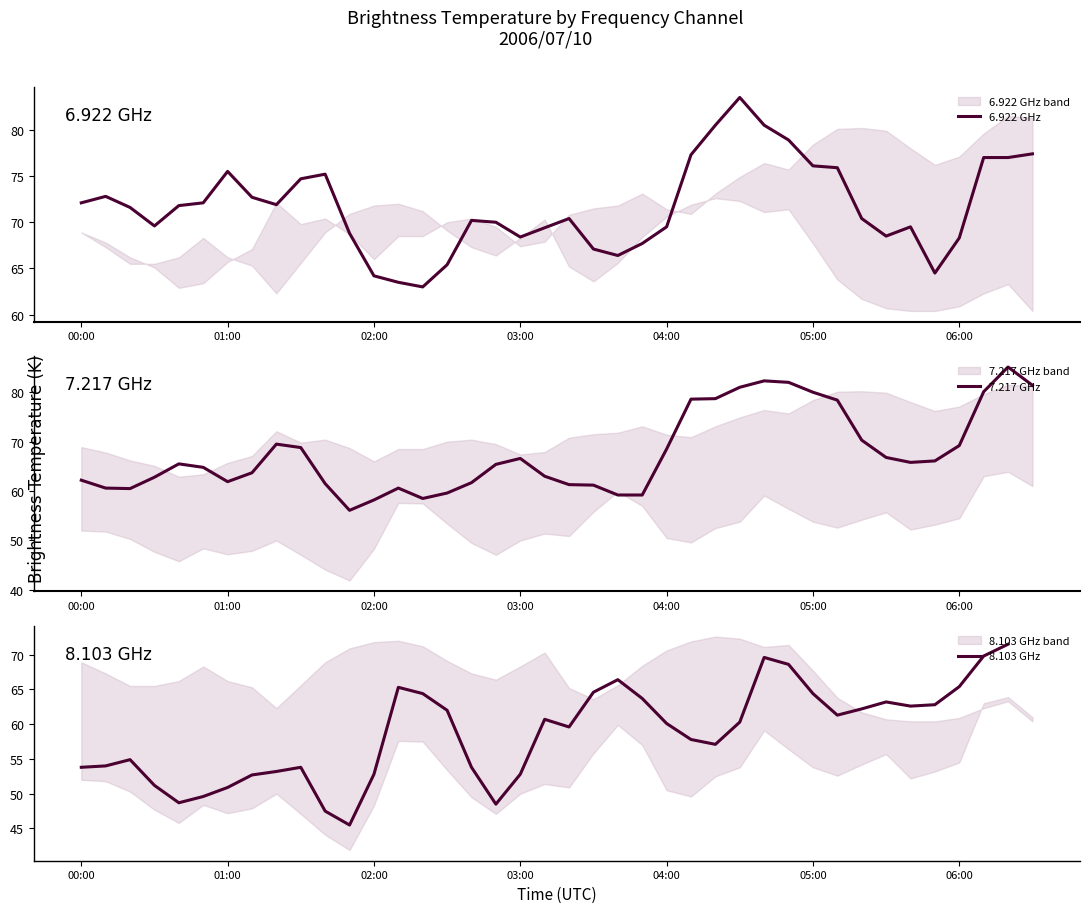

How many data points in 8.103 GHz are less than 60?

19